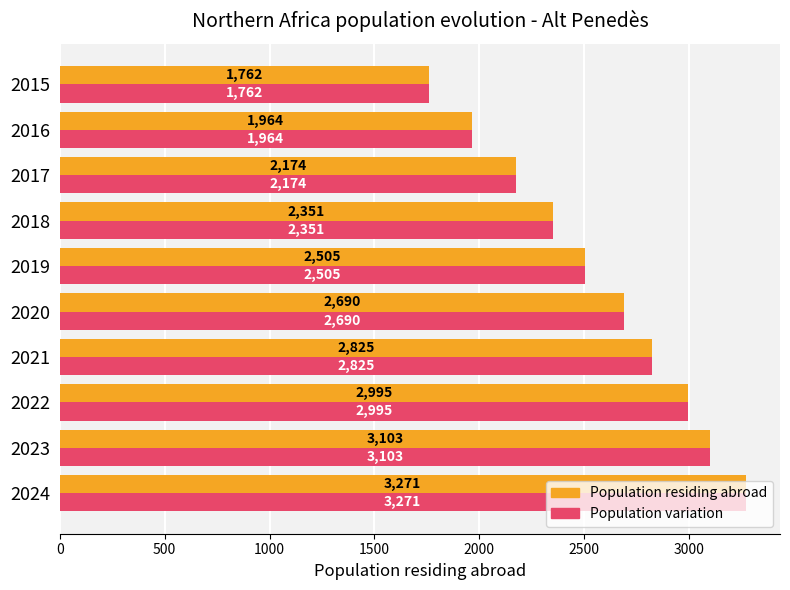

At which category is the sum across all series the highest?

2024